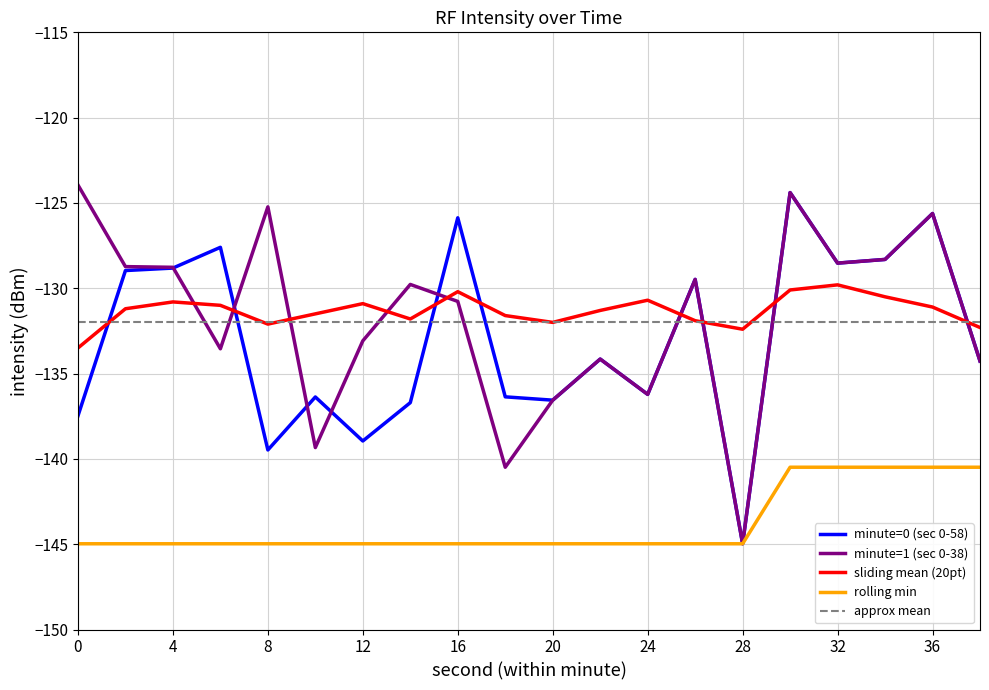

What is the smallest value displayed?

-145.0